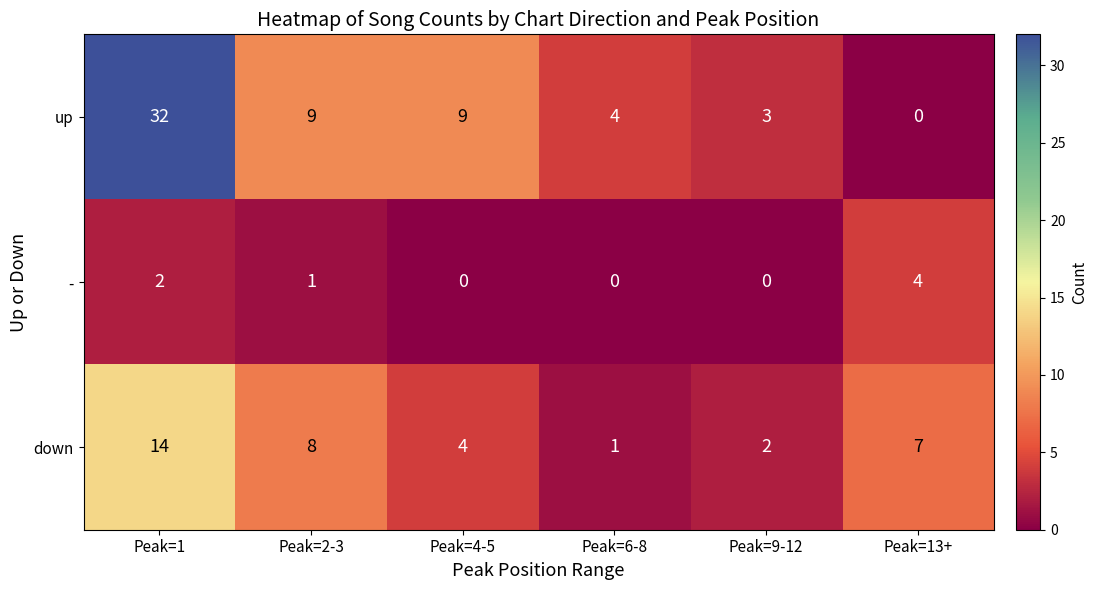

How many - values are between 0 and 2?

5